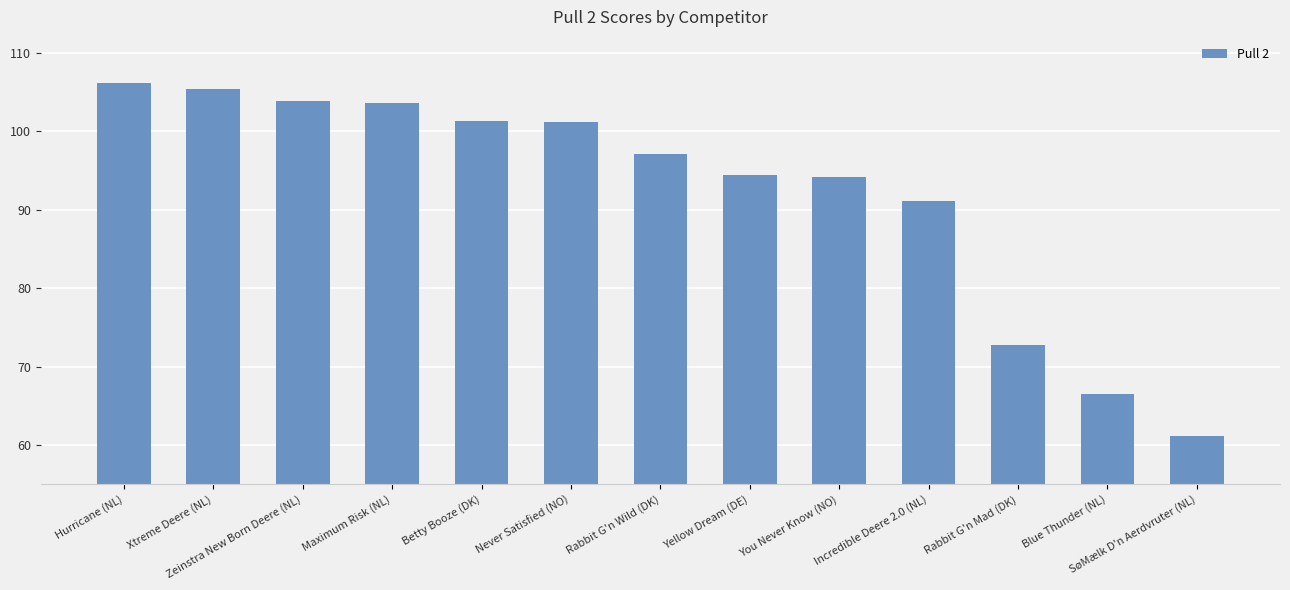

How many data points are above 97?

7